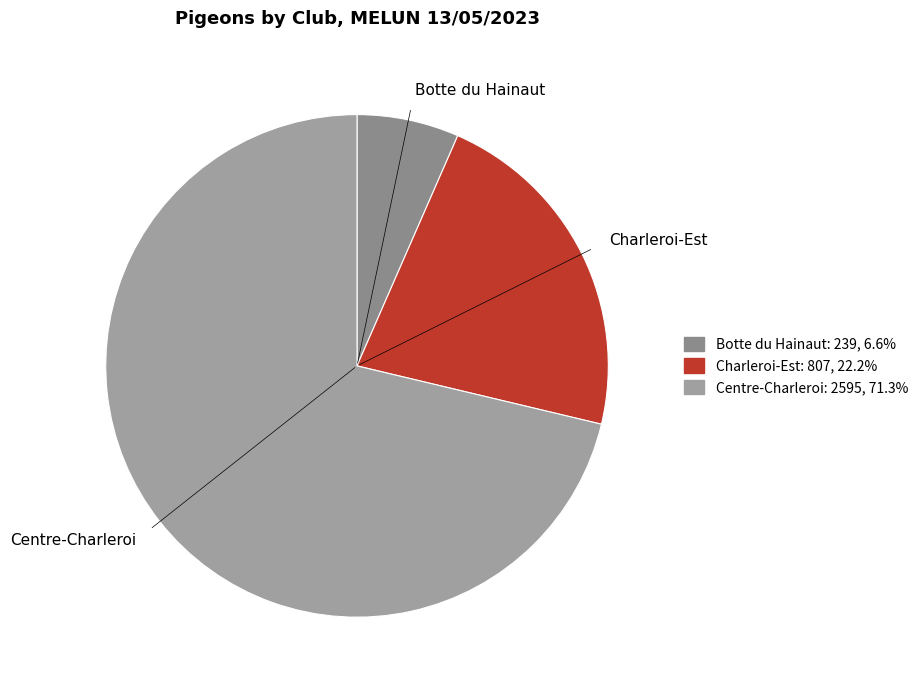

How many segments does this pie chart have?

3